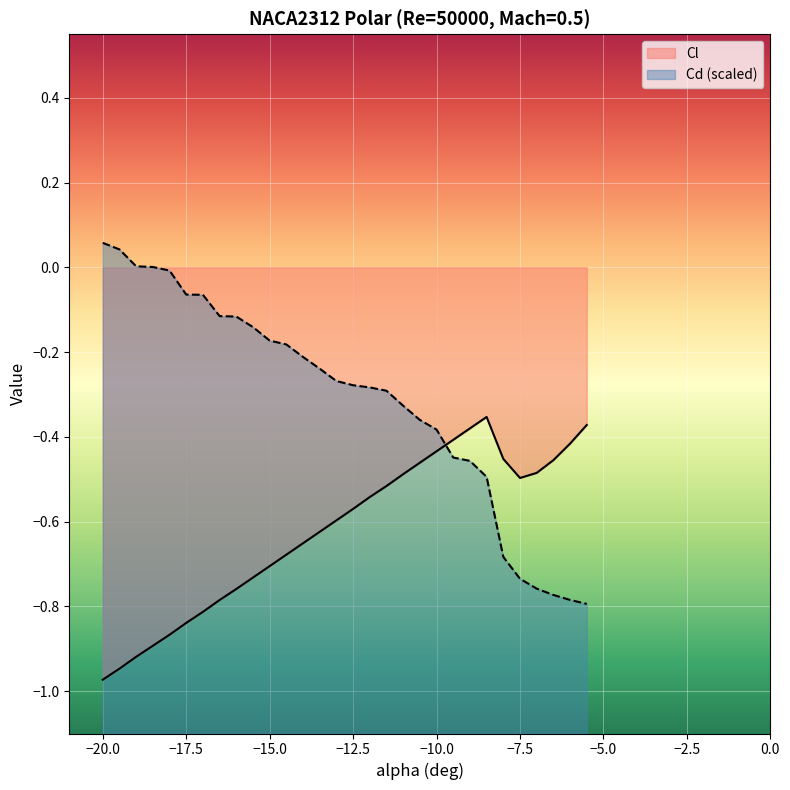

True or false: Cl has a value of -0.5 at -8.0.

True